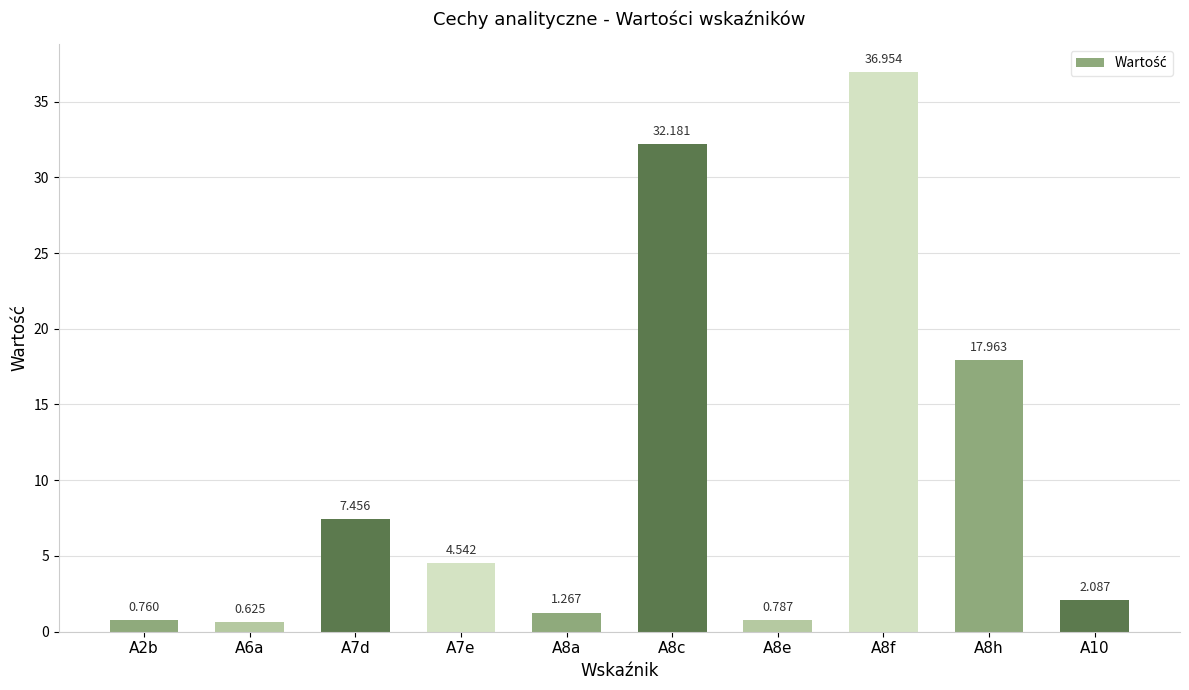

At which category does the chart reach its minimum across all series?

A6a